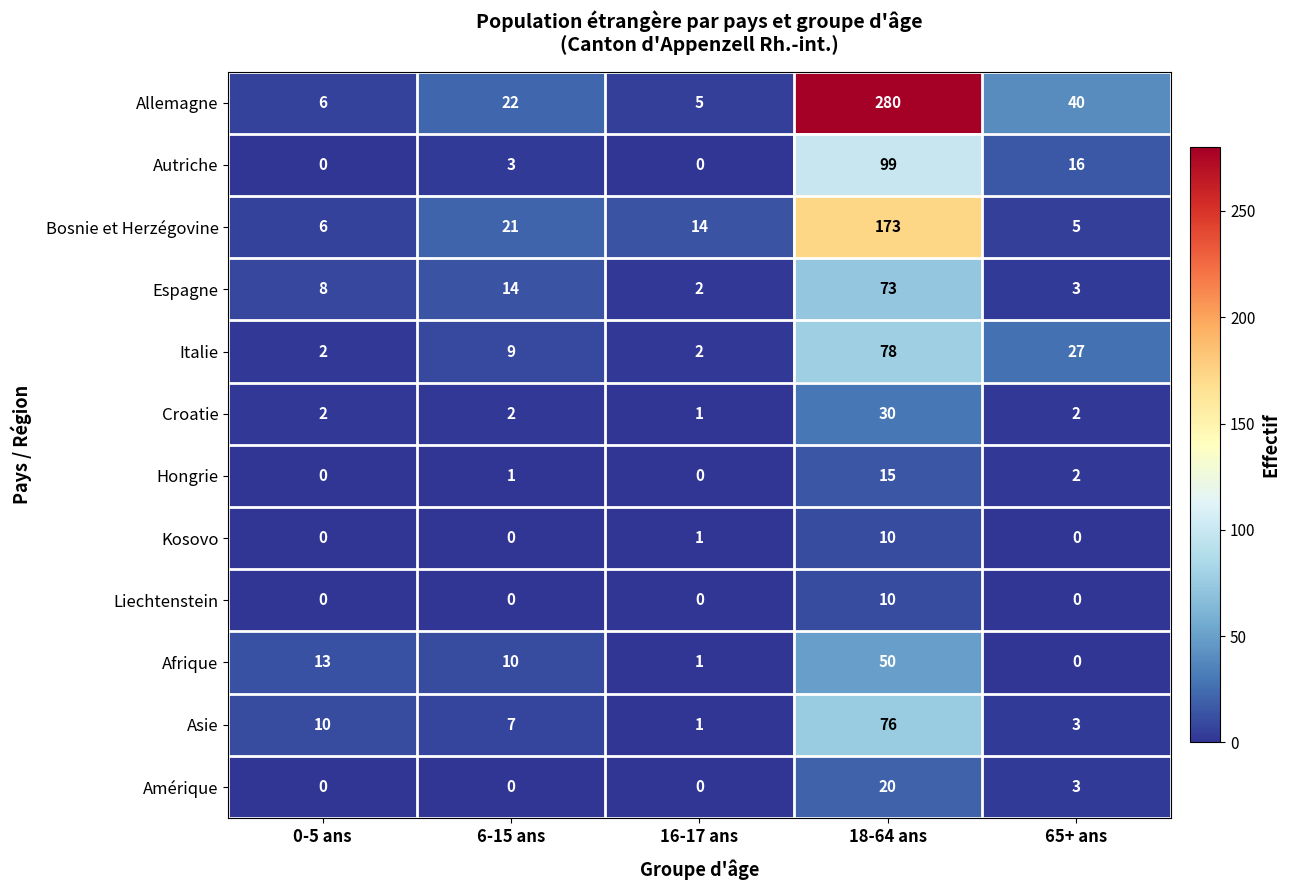

Which series has the largest total across all categories?

Allemagne